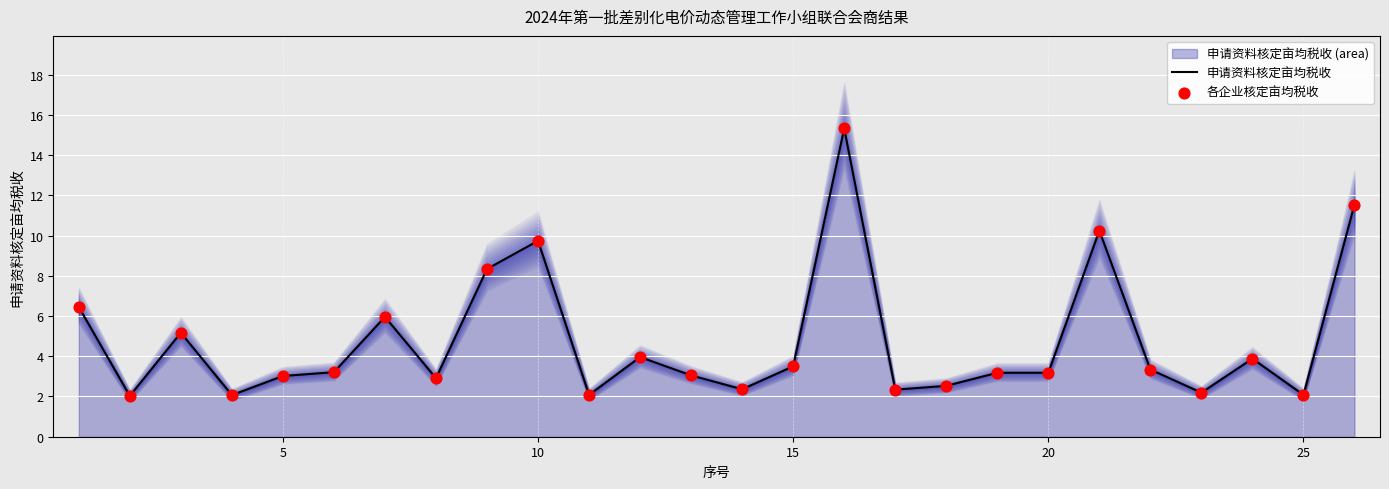

Which series reaches the maximum Y coordinate?

申请资料核定亩均税收